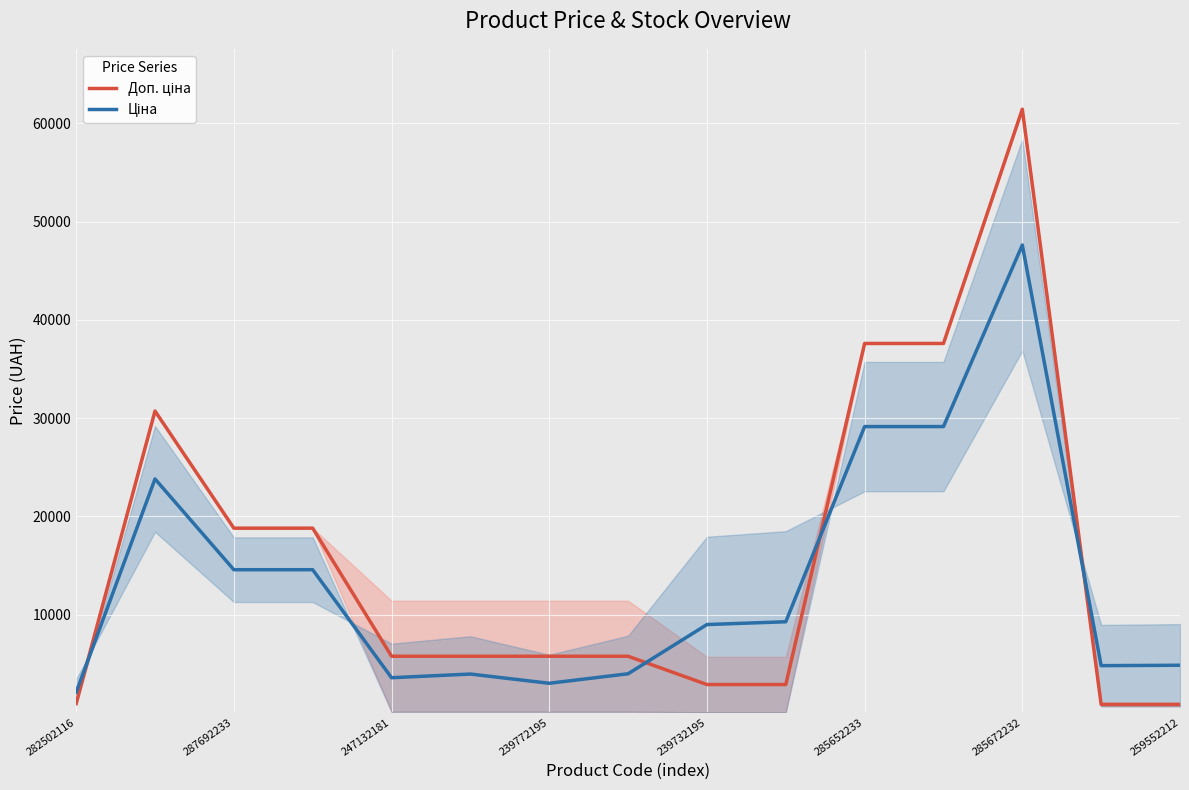

The Ціна series shows 2096.5 at 282502116. True or false?

True